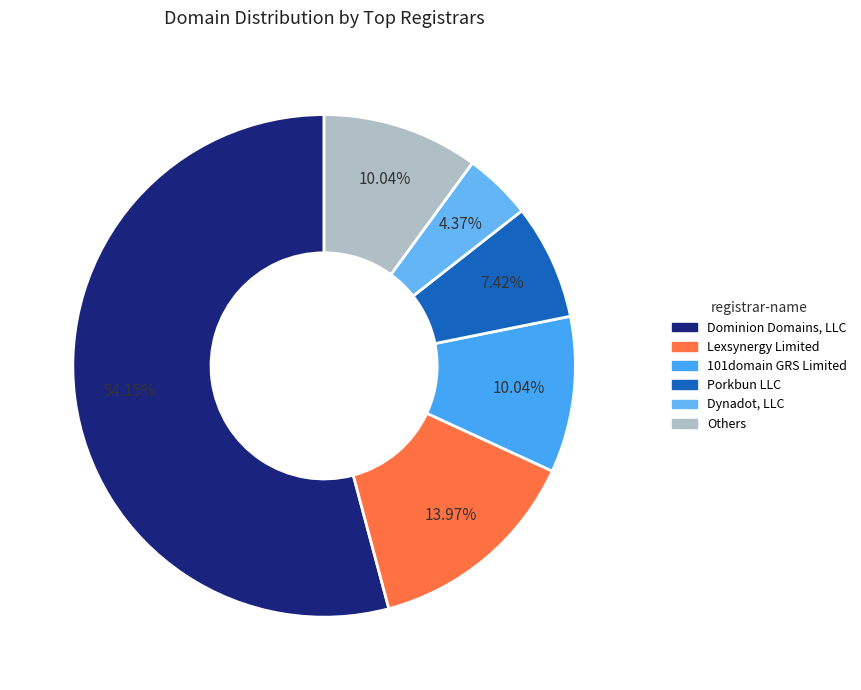

How many slices are in this pie chart?

6